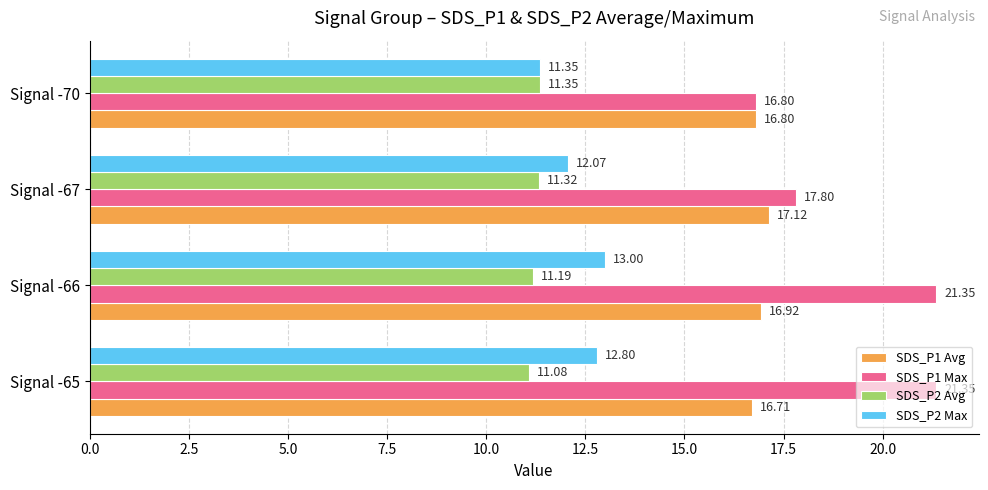

At which label does SDS_P2 Max reach its minimum?

Signal -70